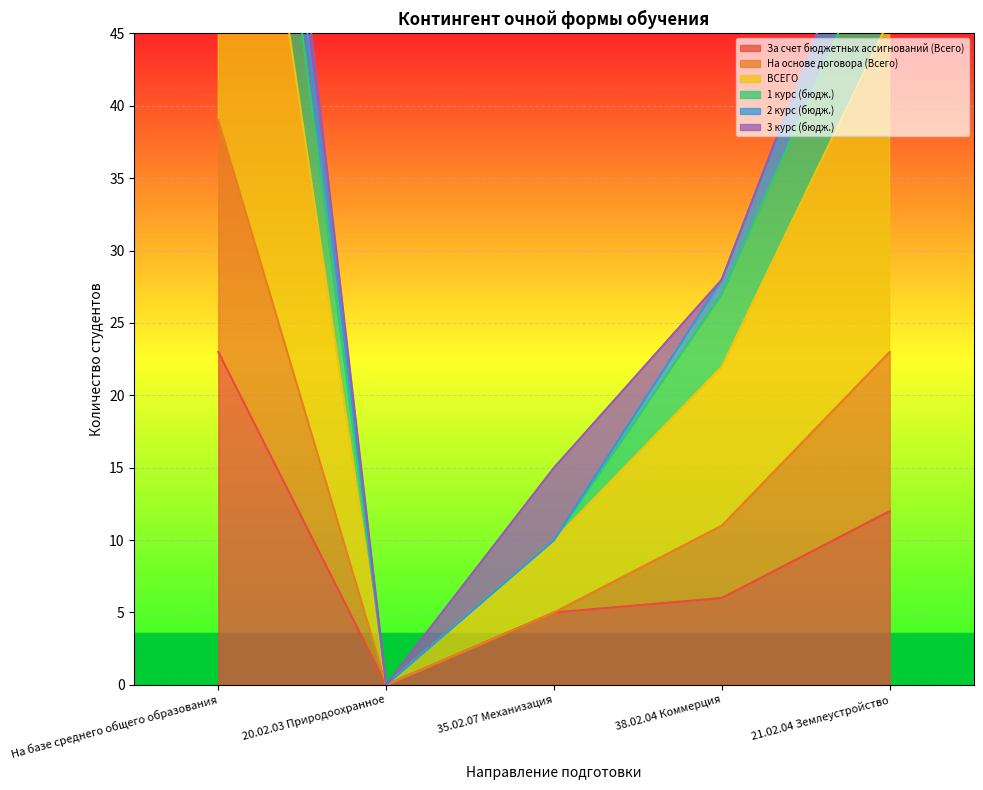

True or false: За счет бюджетных ассигнований (Всего) and ВСЕГО cross at least once.

False